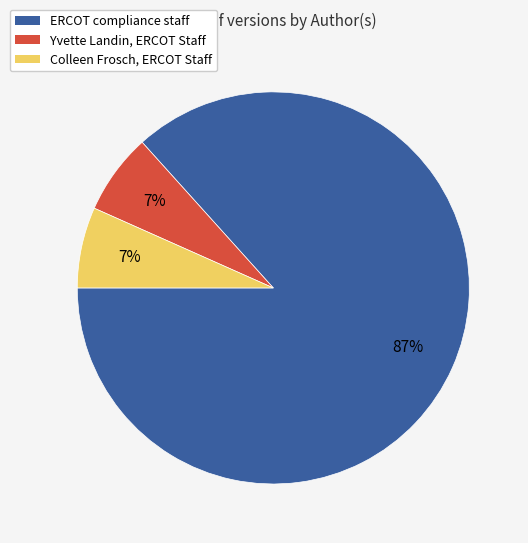

To the nearest percent, what portion does Colleen Frosch, ERCOT Staff represent?

7%